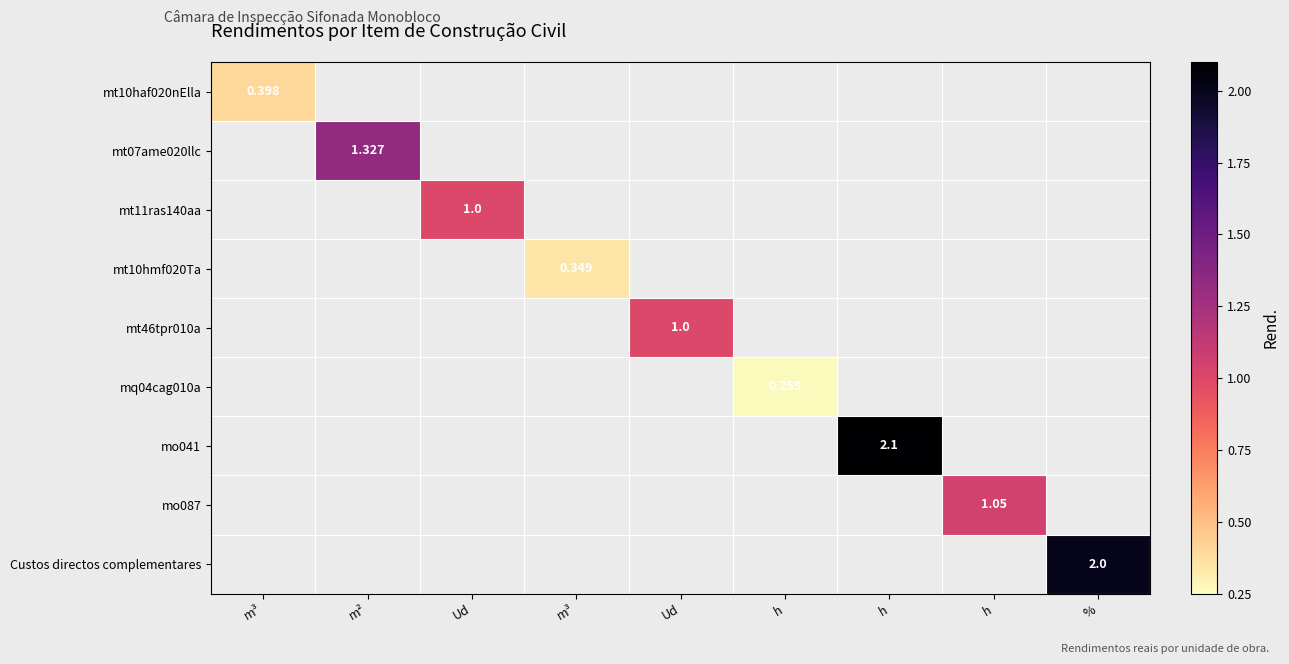

What is the maximum value for mt07ame020llc?

1.3